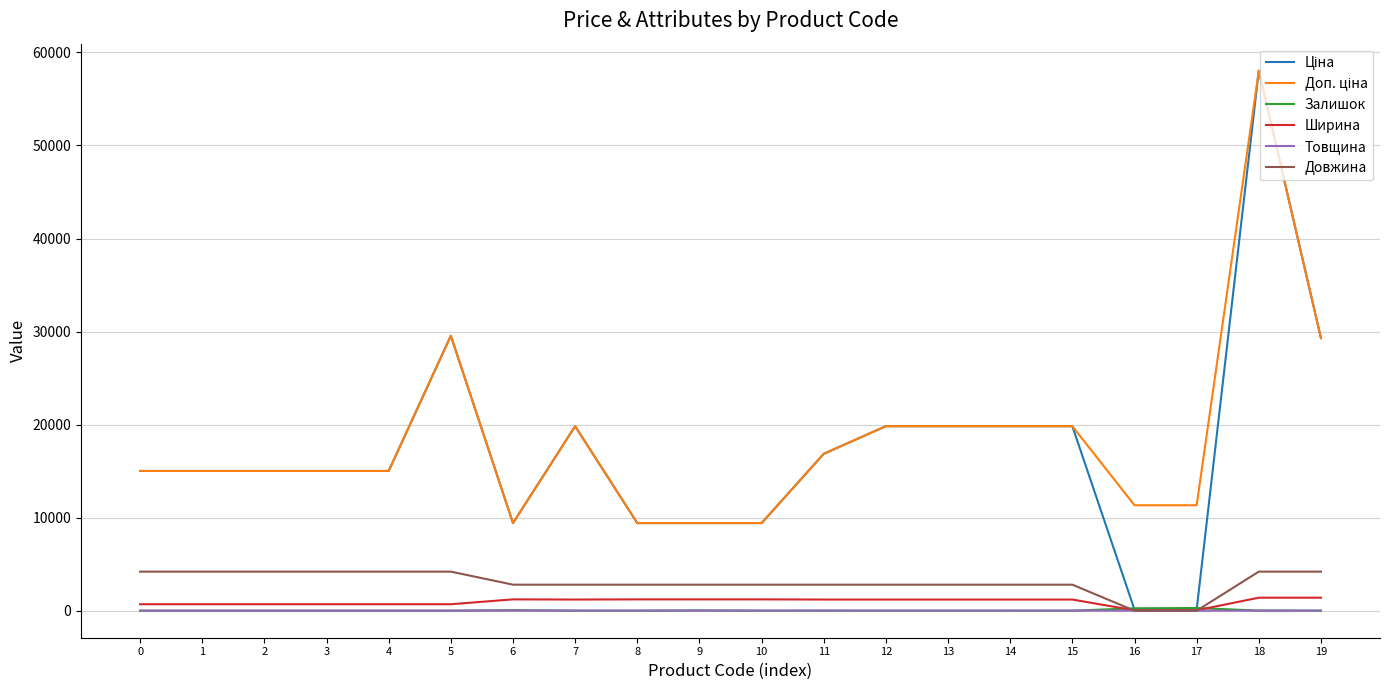

What is the sum of all Залишок values?

673.0